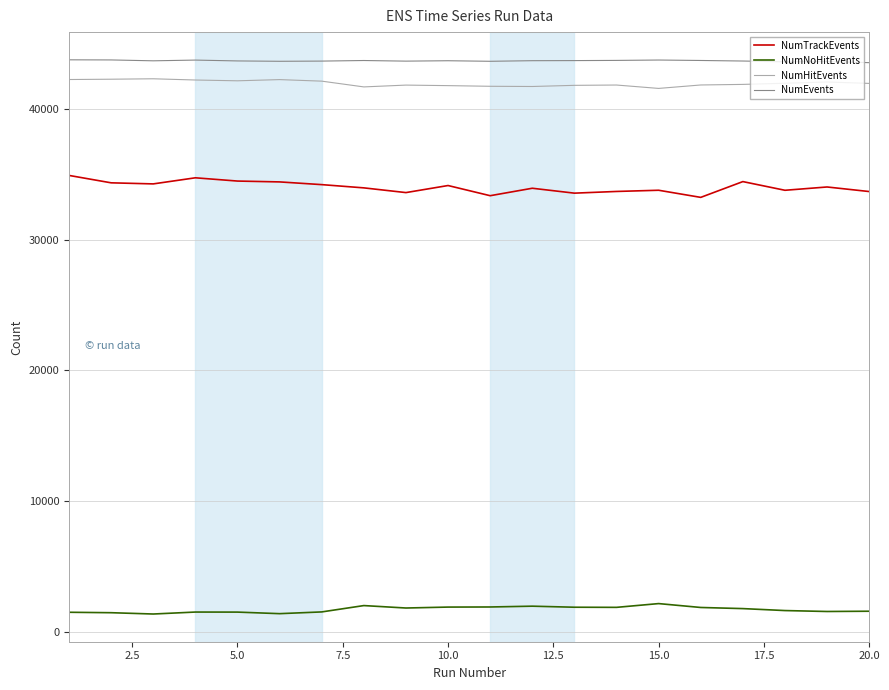

Count the number of data series in this chart.

4